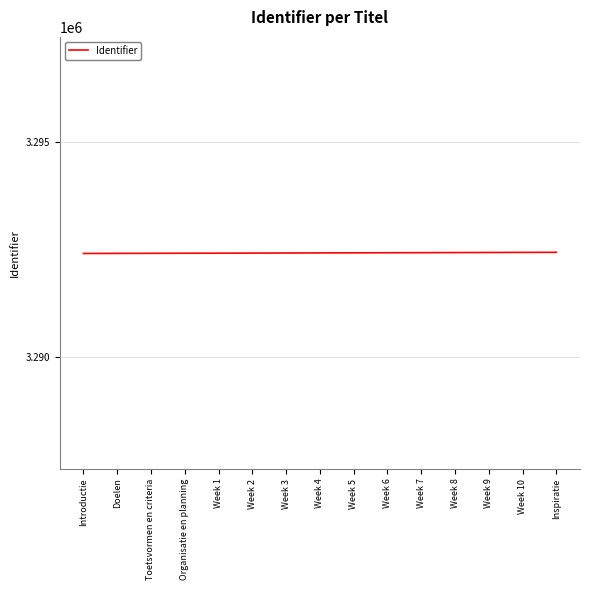

Is it true that the value at Week 8 is 3292424?

True